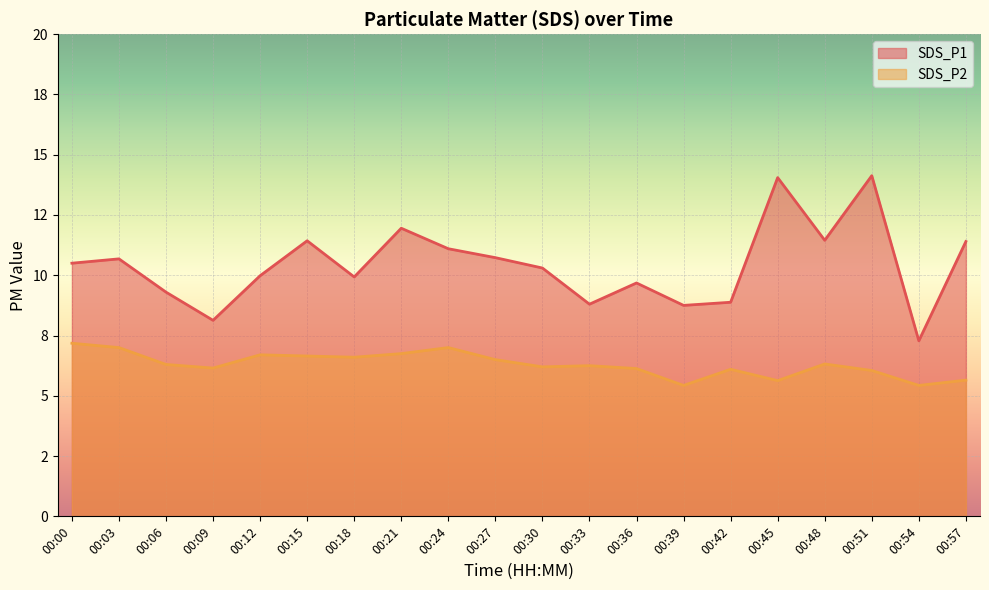

Where is SDS_P2 nearest to the value 6?

00:51